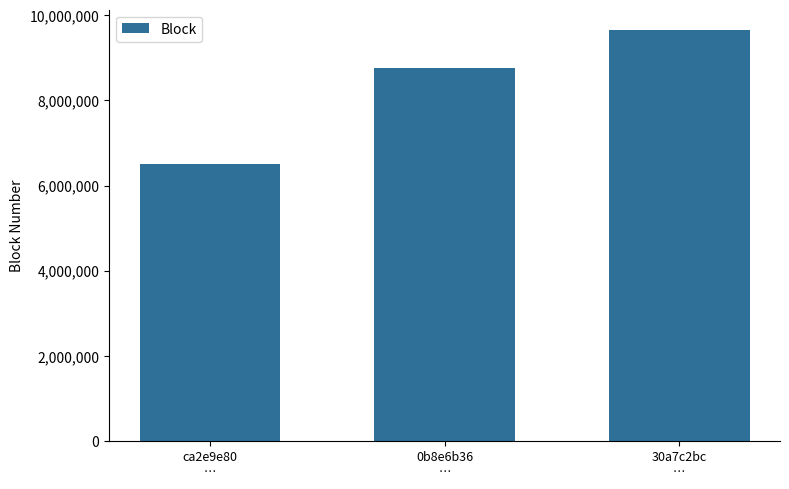

How many series are shown in this chart?

1